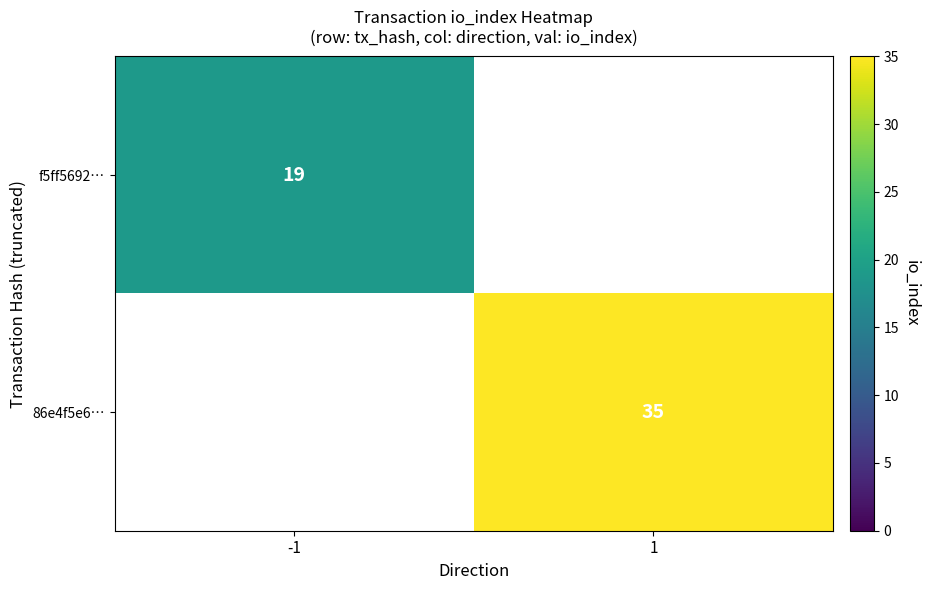

True or false: f5ff5692… has a value of 25 at -1.

False